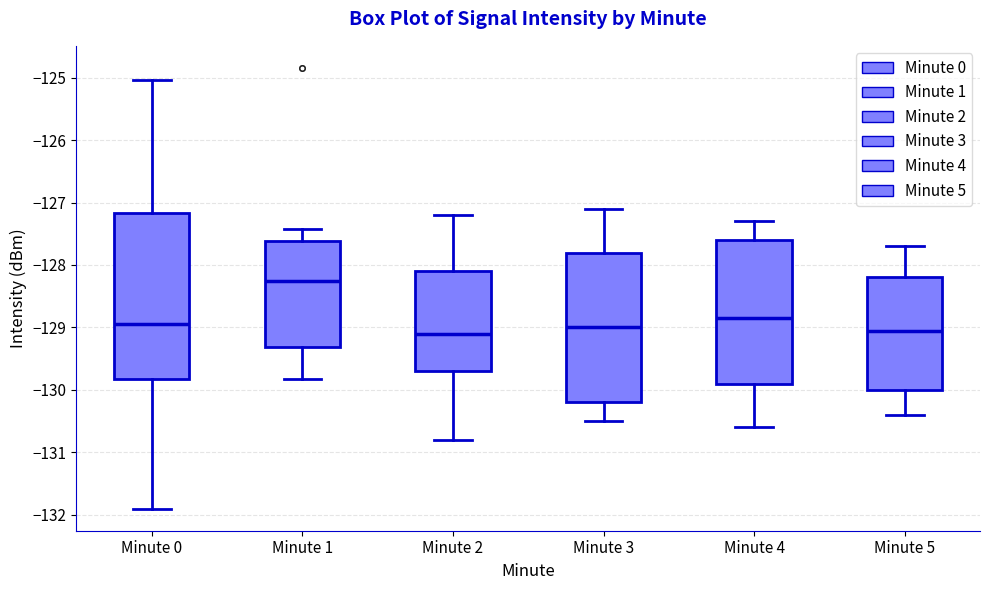

Where does the median line of the box for Minute 1 sit on the y-axis? The values are not printed on the chart, so give them approximately, as read against the axis.

-128.3